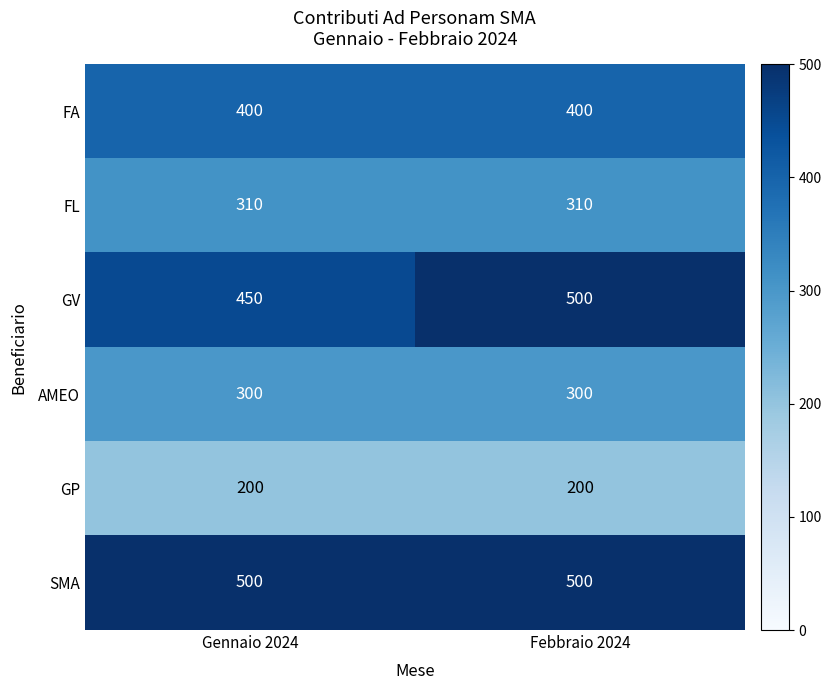

At which category is the sum across all series the highest?

Febbraio 2024